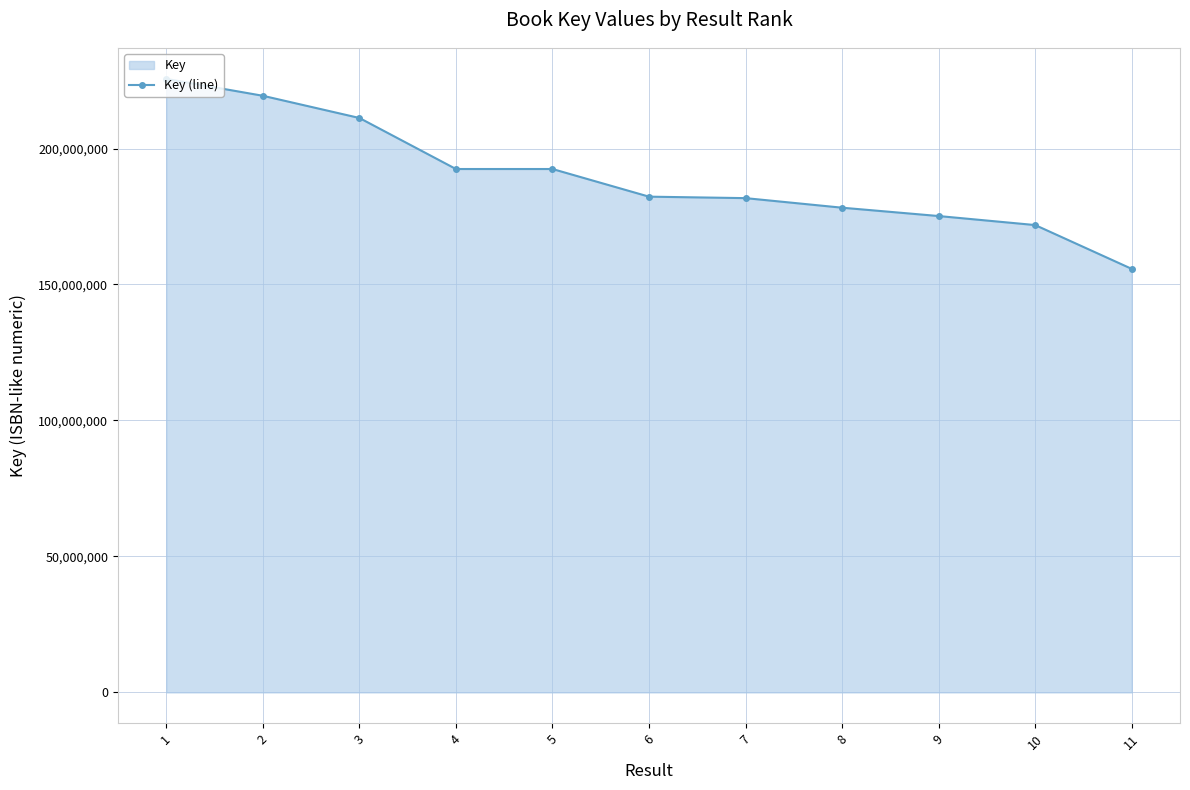

What is the smallest value displayed?

155740906